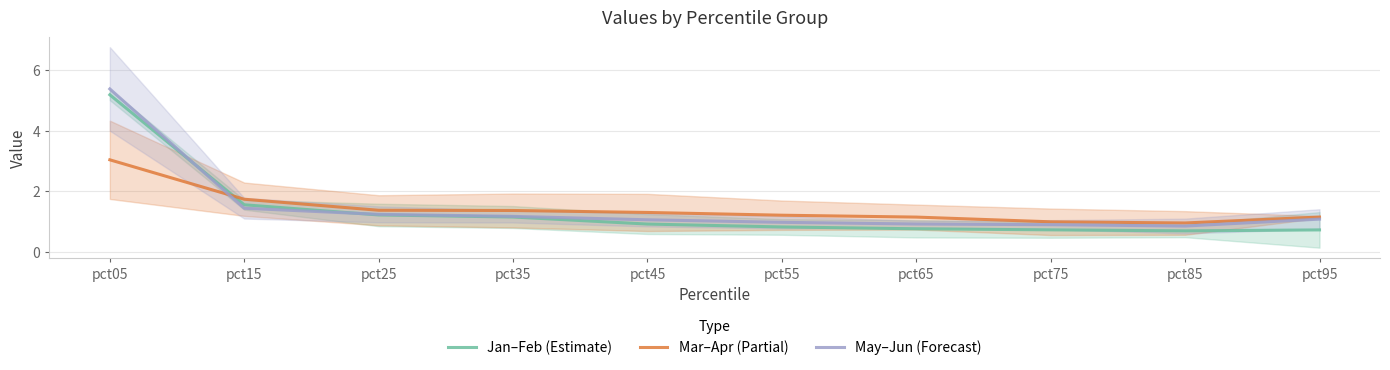

Where do Jan–Feb (Estimate) and Mar–Apr (Partial) first cross each other?

pct05 and pct15